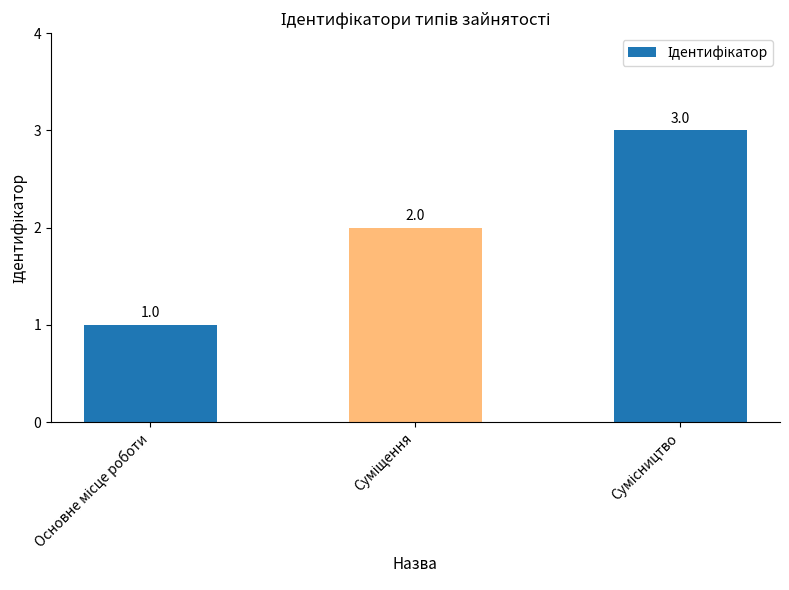

Reading left to right, what are all the values shown in this chart?

1	2	3